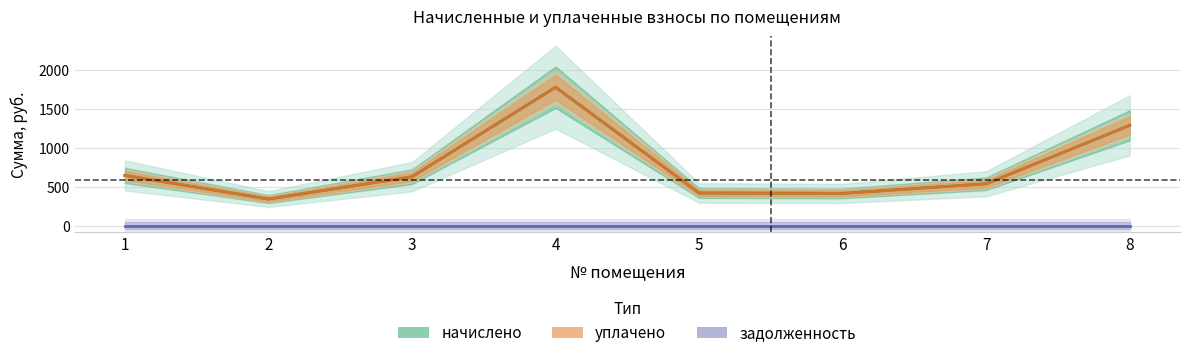

True or false: уплачено has more than 0 interior local peaks.

True